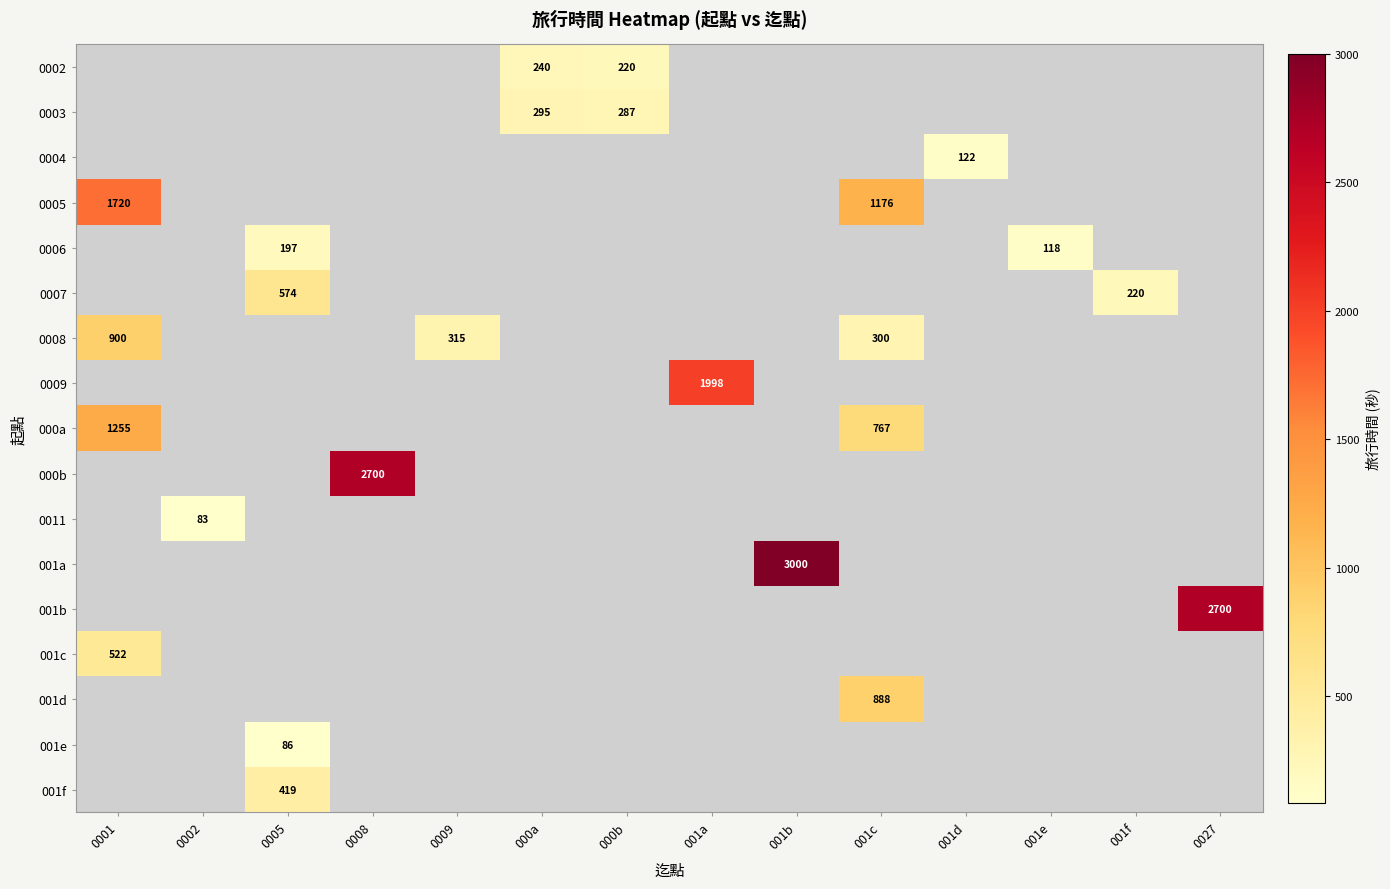

At which category does the chart reach its peak across all series?

001b